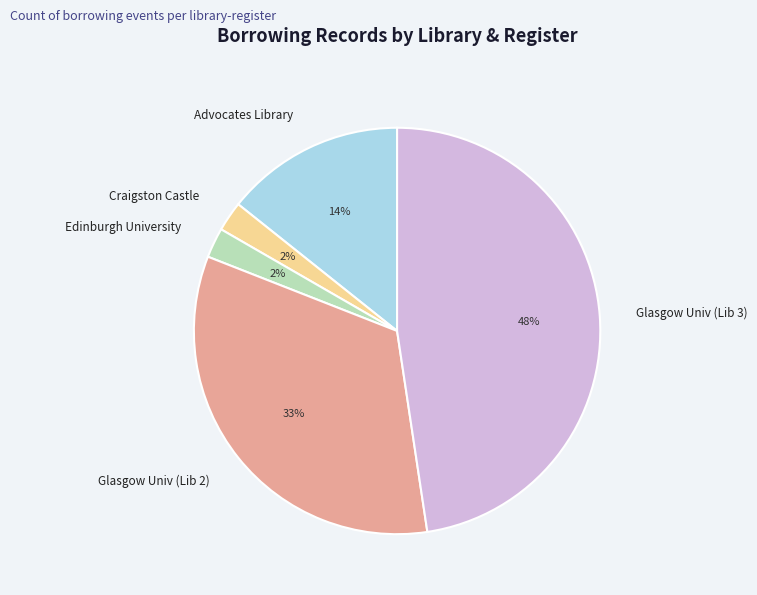

To the nearest percent, what is the average slice percentage?

20%